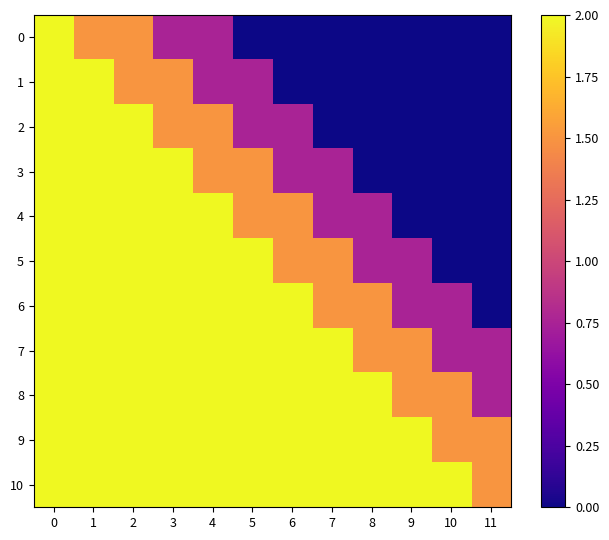

Which has a higher value, 3 or 1?

1